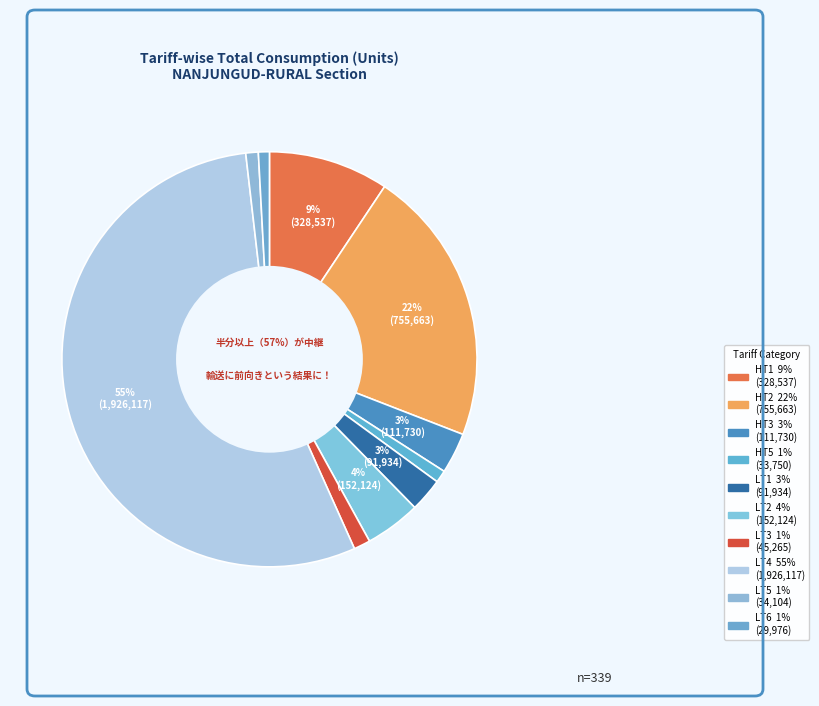

Do HT3 and LT3 together represent more than half of the pie?

No